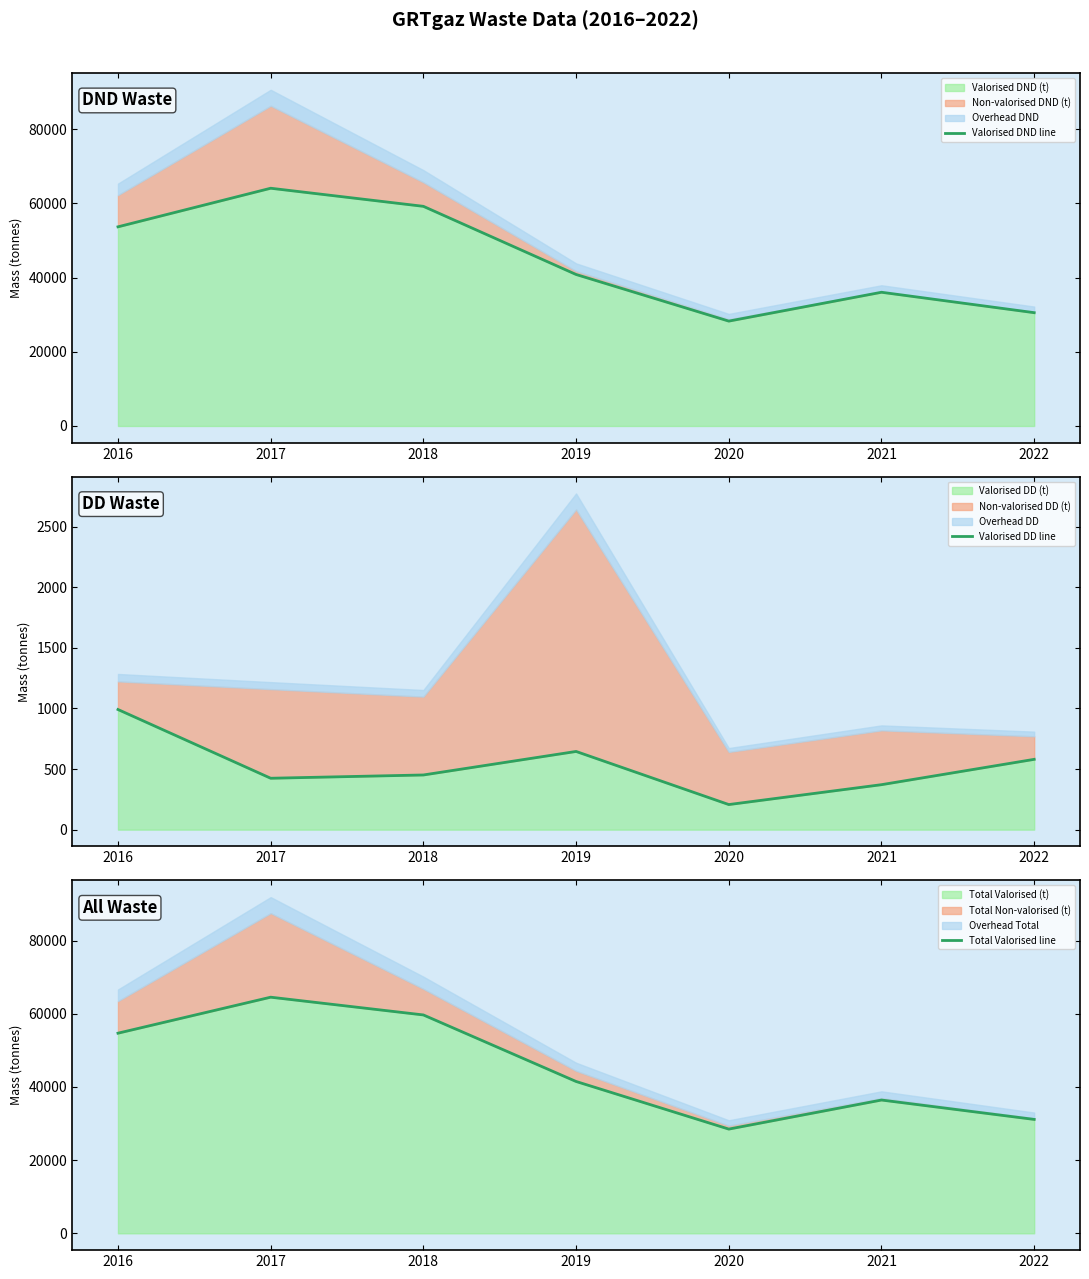

How many interior local valleys does the Valorised DD line series have?

2